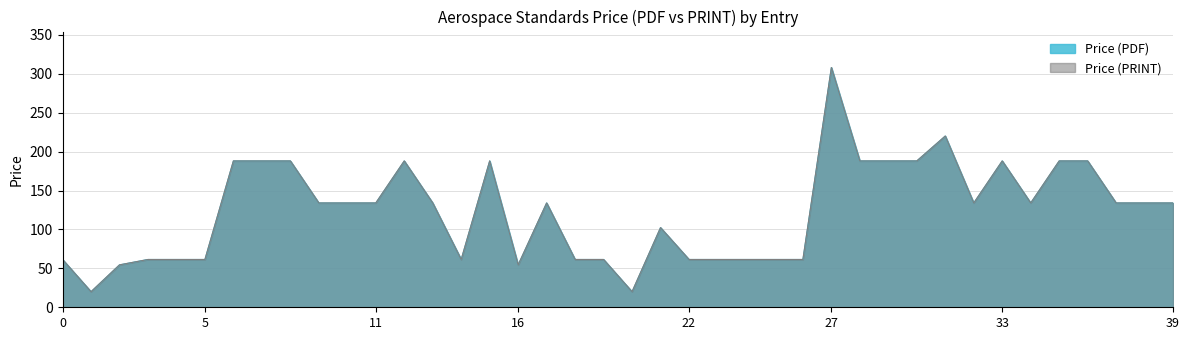

How many interior local valleys does the Price (PDF) series have?

6